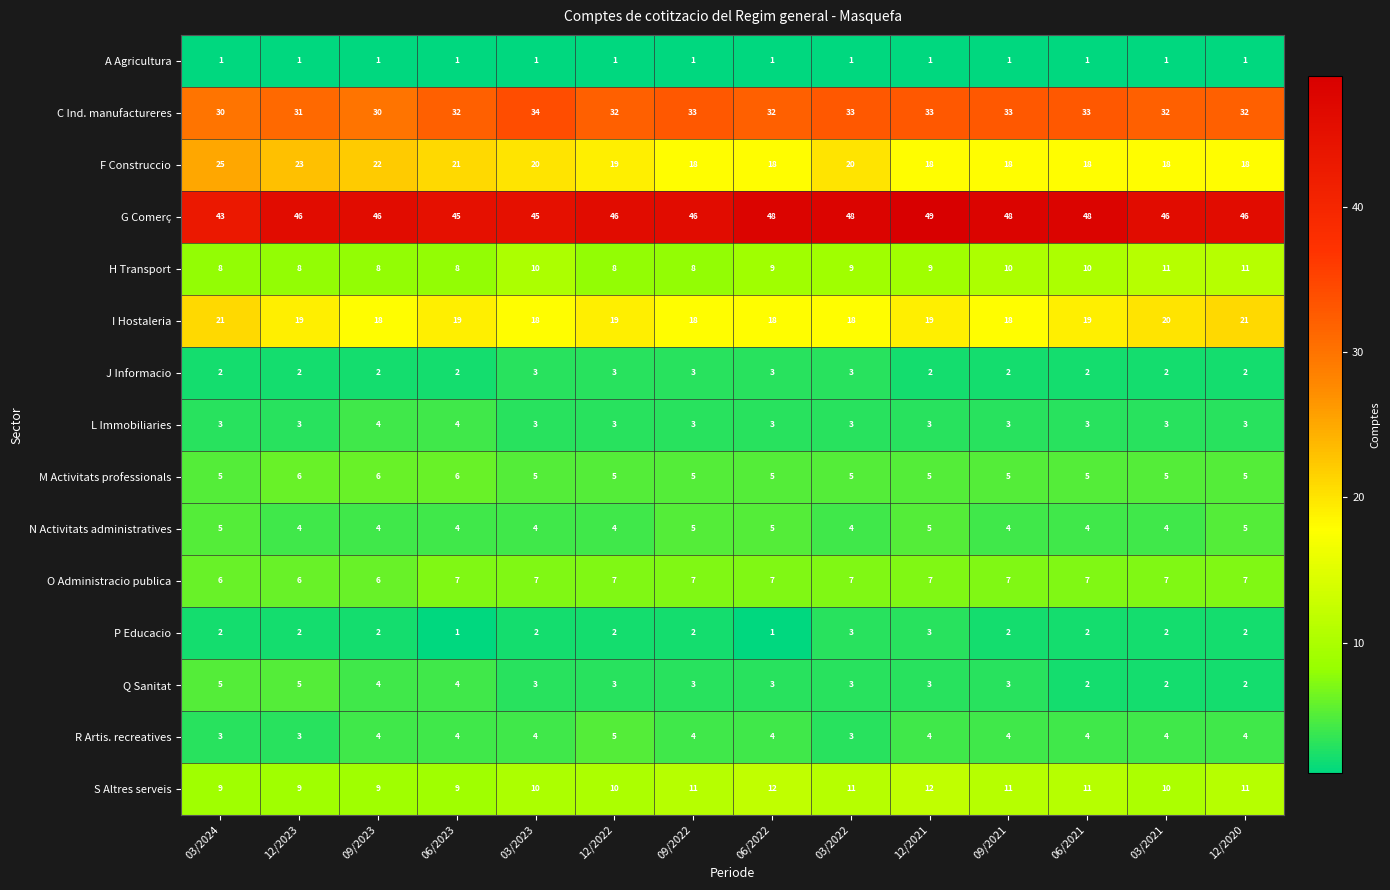

Which series has the widest spread of values?

F Construccio